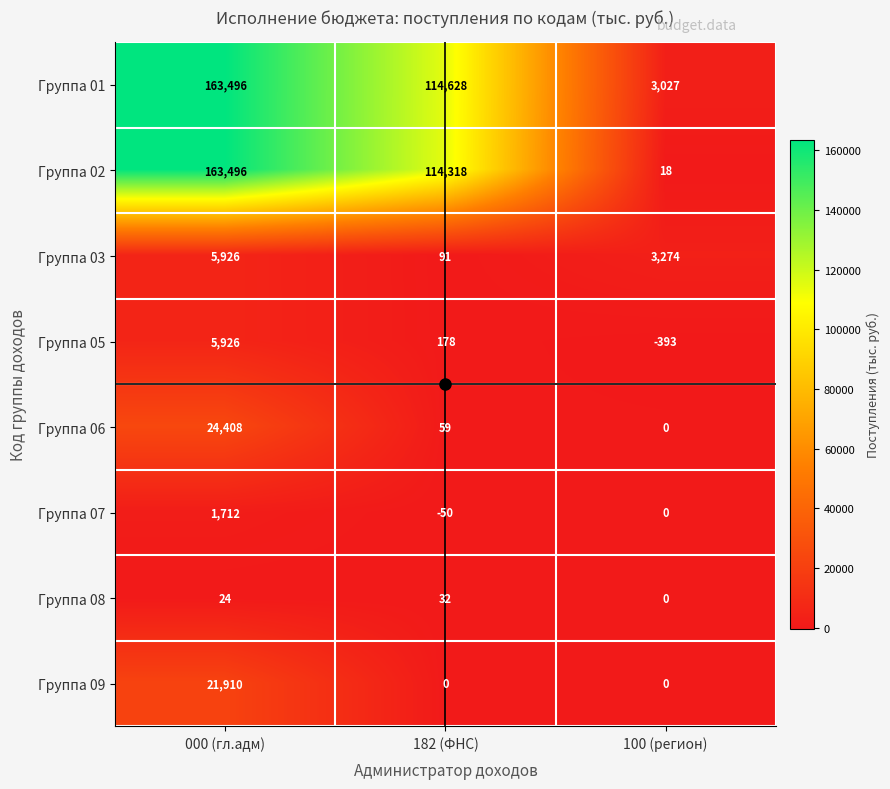

At which category is the sum across all series the highest?

000 (гл.адм)